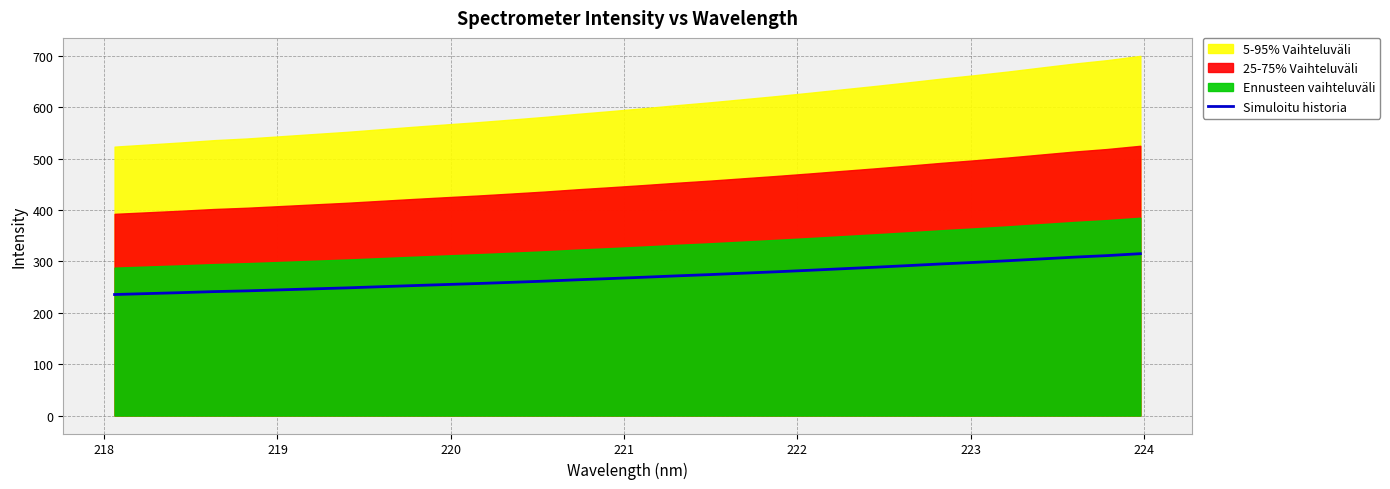

Does the chart display data point markers on the line(s)?

No